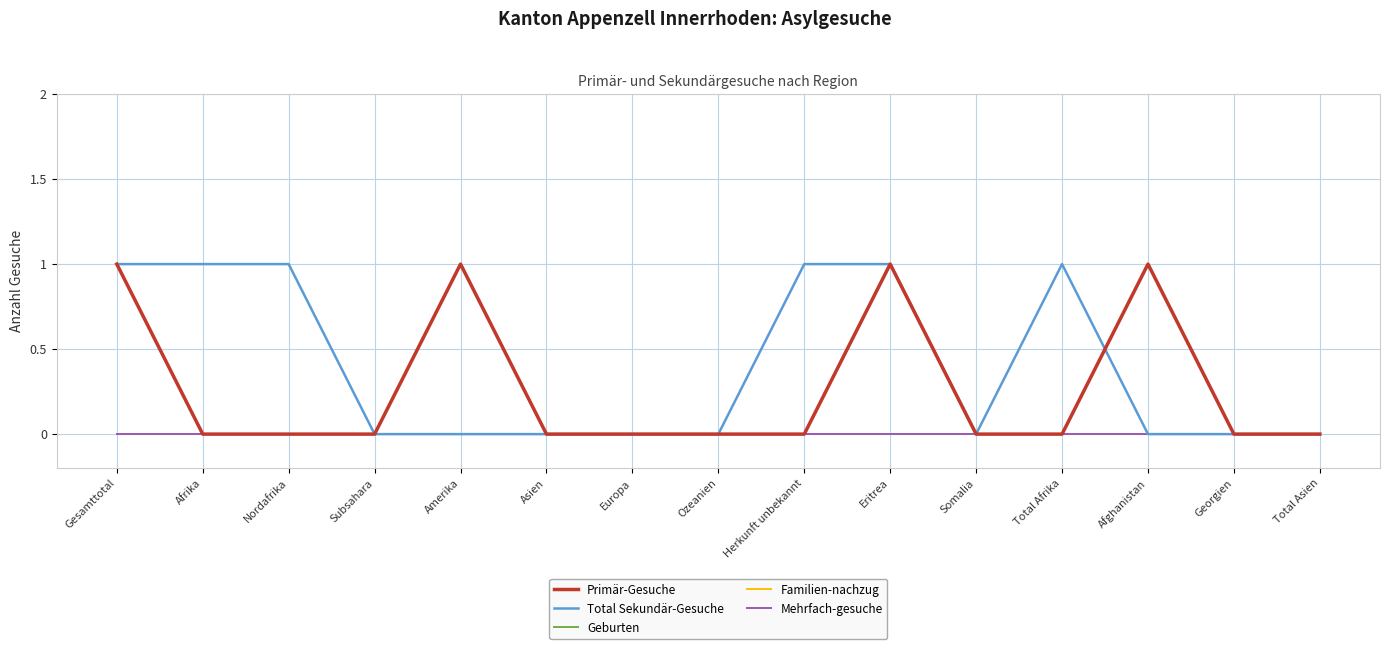

Is it true that Total Sekundär-Gesuche equals 0 at Somalia?

True